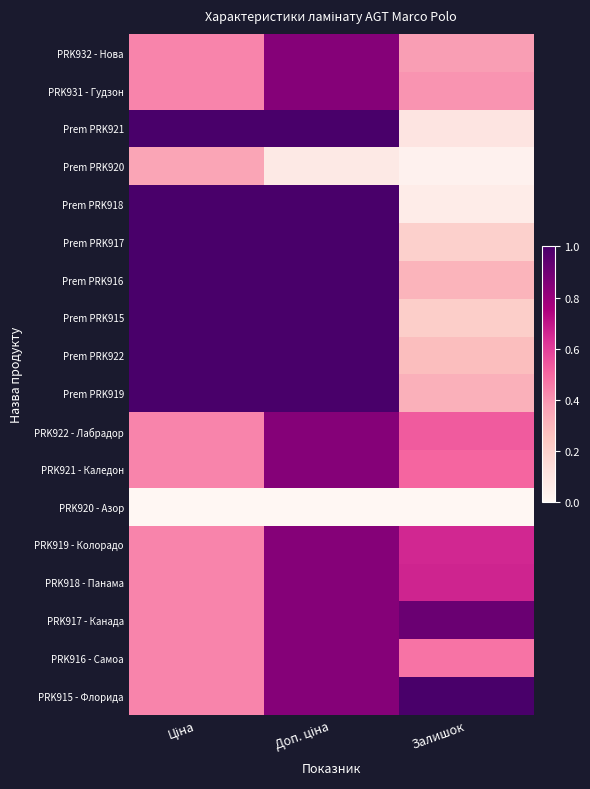

How many data points does each series have?

3